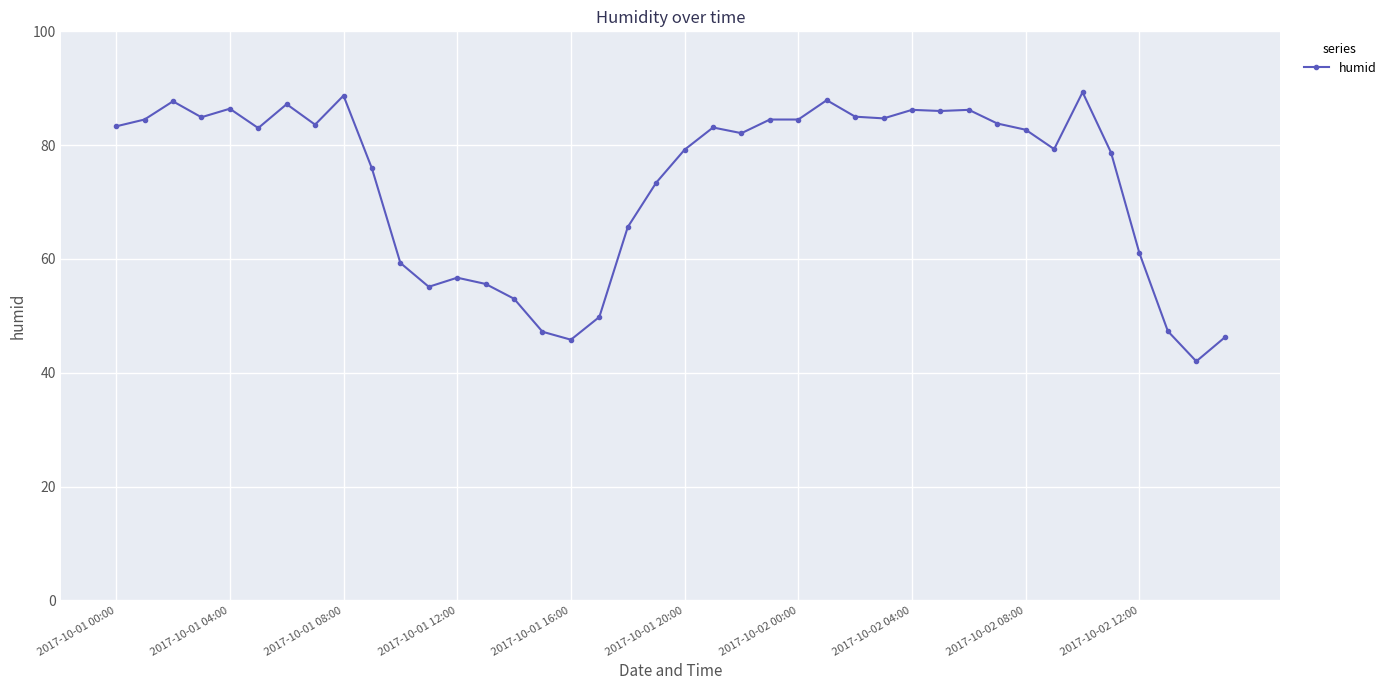

What is the difference between the maximum and minimum values?

47.3